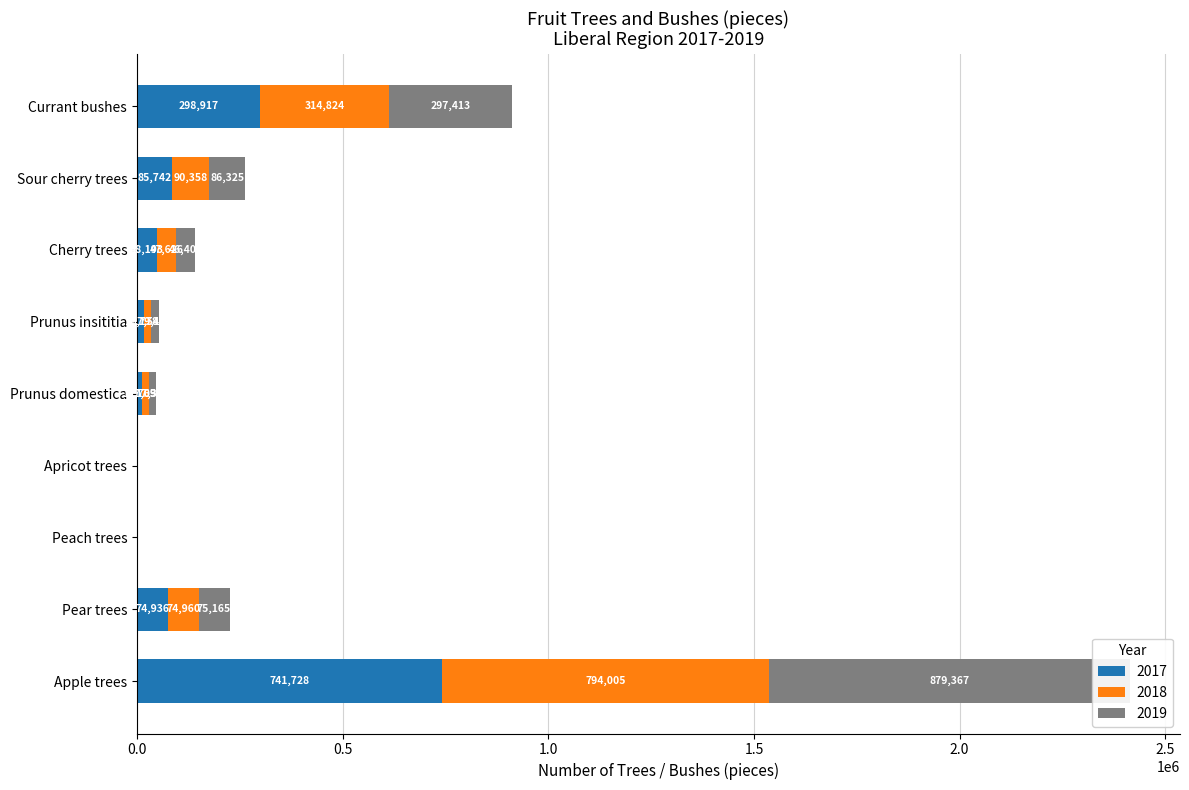

What is the sum of all 2018 values?

1357210